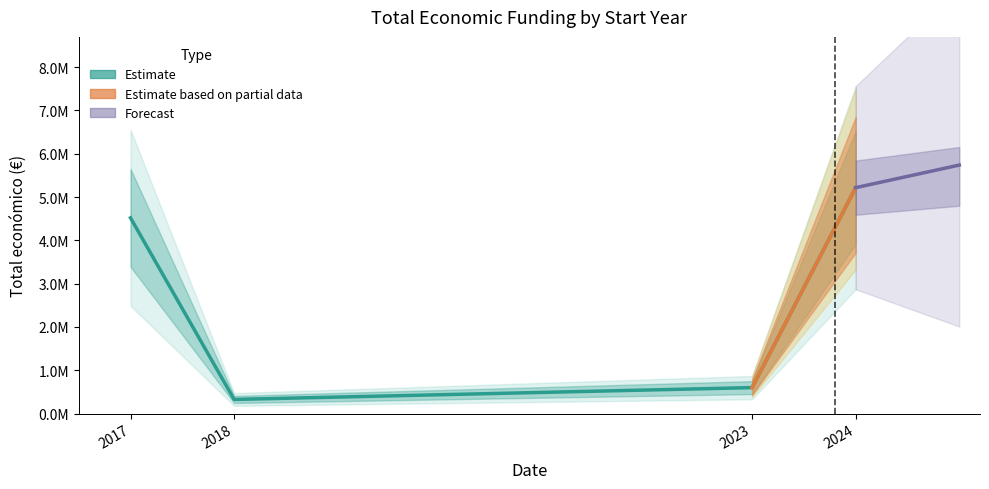

Between 2024 and 2024, which is larger?

2024